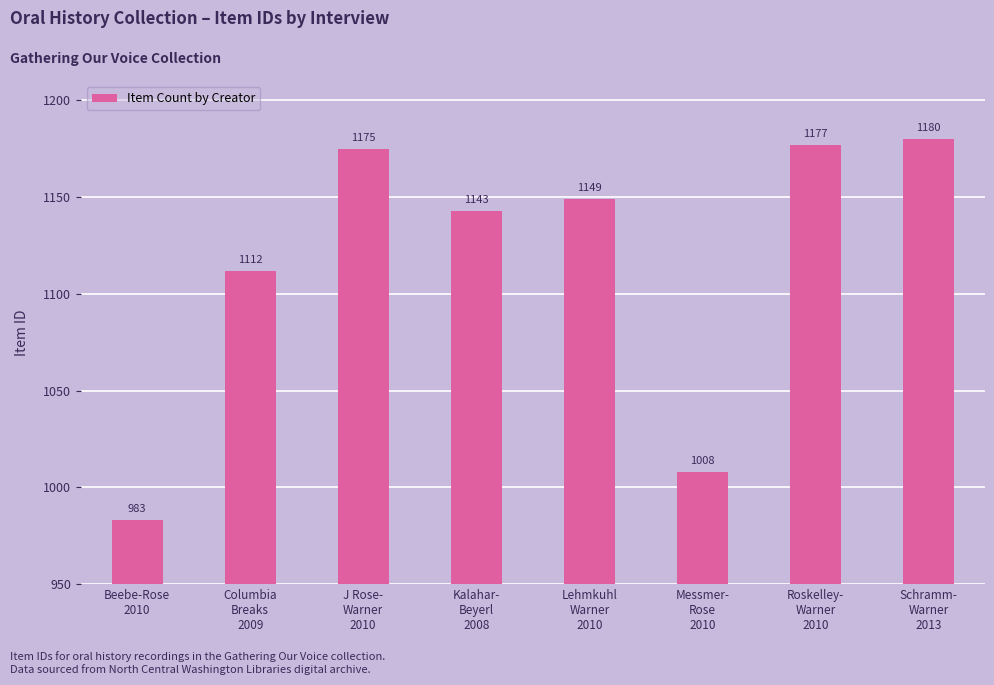

What is the value of the 4th bar from the left?

1143